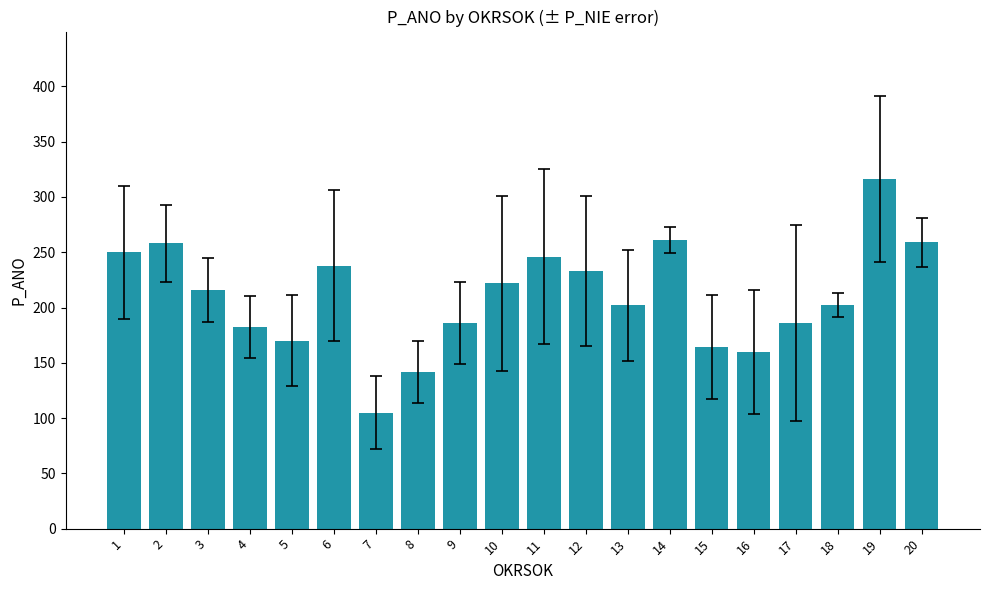

The value at 10 is 341. True or false?

False